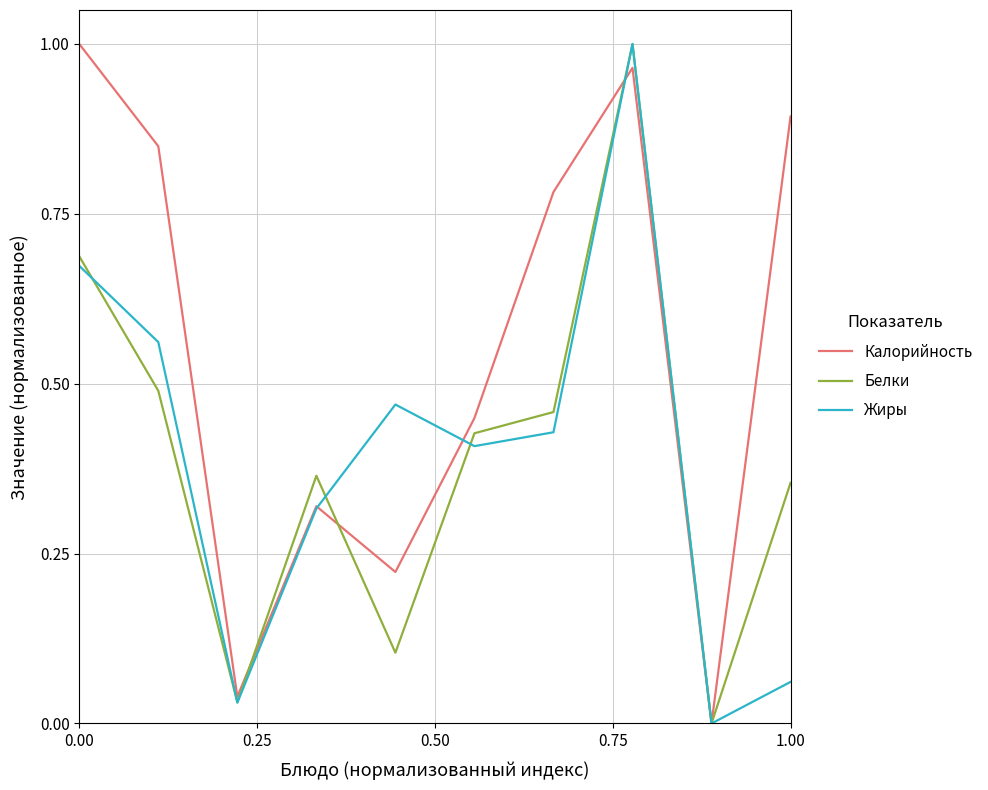

What is the sum of all Жиры values?

3.9